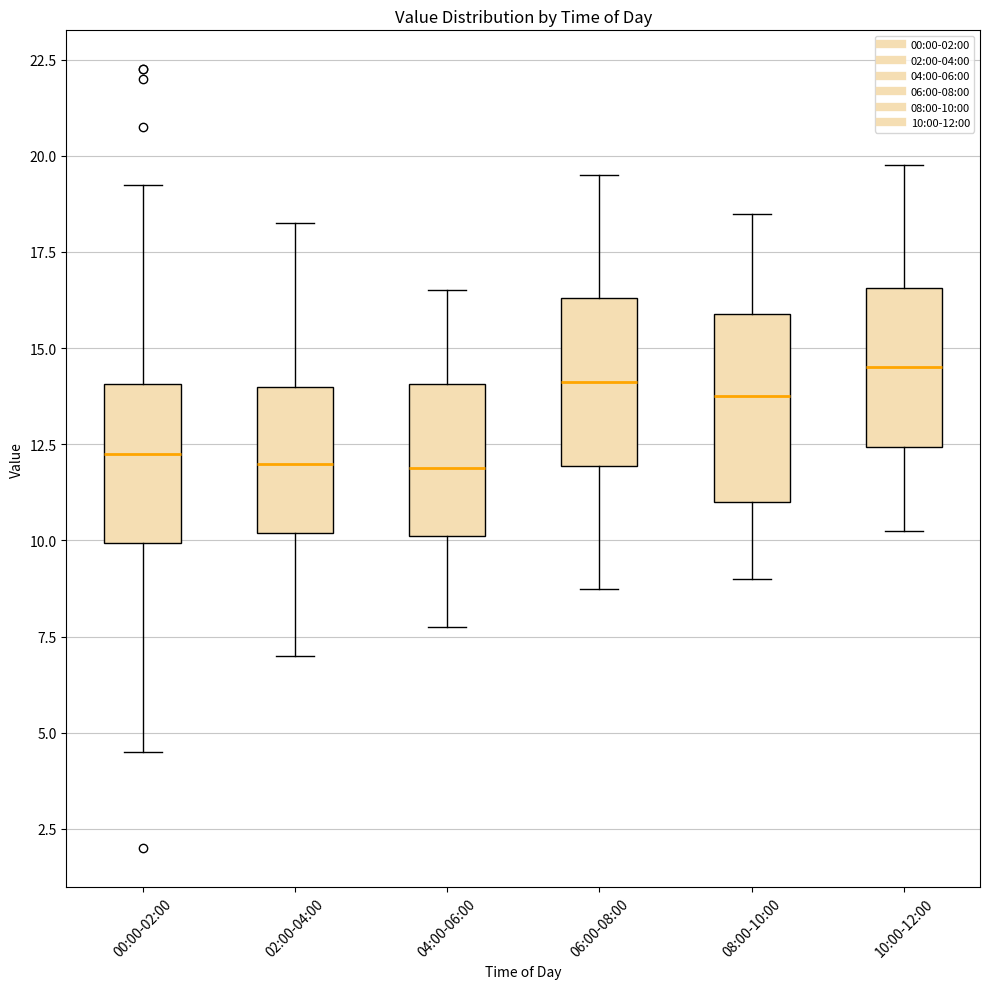

Reading left to right, read every box against the y-axis: the position of its median line, the range the box covers, and the ends of its whiskers. The values are not printed on the chart, so give them approximately, as read against the axis.

00:00-02:00: median 12.5, box 10.0 to 14.0, whiskers 4.5 to 19.5
02:00-04:00: median 12.0, box 10.0 to 14.0, whiskers 7.0 to 18.5
04:00-06:00: median 12.0, box 10.0 to 14.0, whiskers 8.0 to 16.5
06:00-08:00: median 14.0, box 12.0 to 16.5, whiskers 9.0 to 19.5
08:00-10:00: median 14.0, box 11.0 to 16.0, whiskers 9.0 to 18.5
10:00-12:00: median 14.5, box 12.5 to 16.5, whiskers 10.5 to 20.0